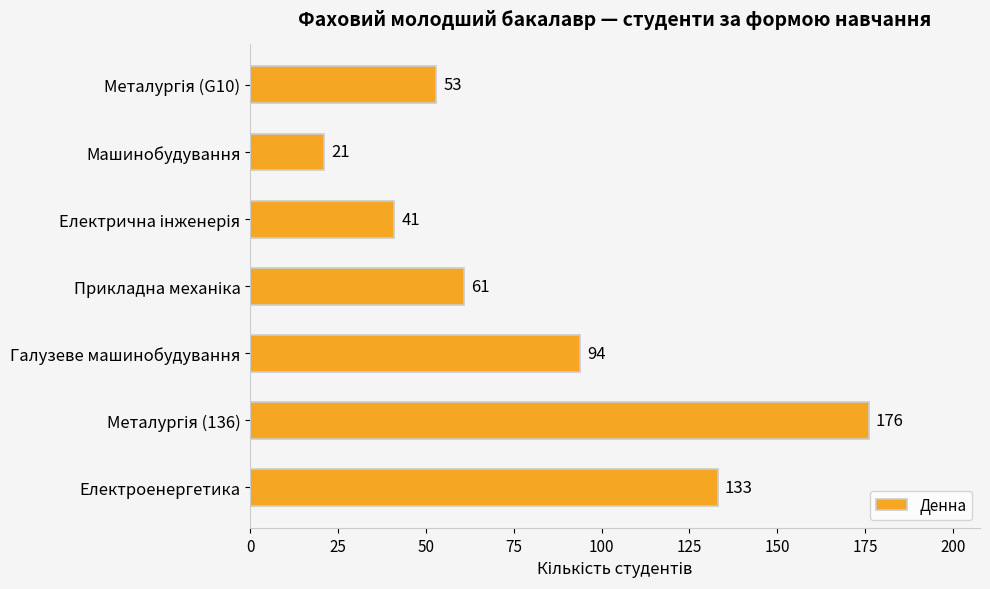

What is the difference between the second highest and second lowest values?

92